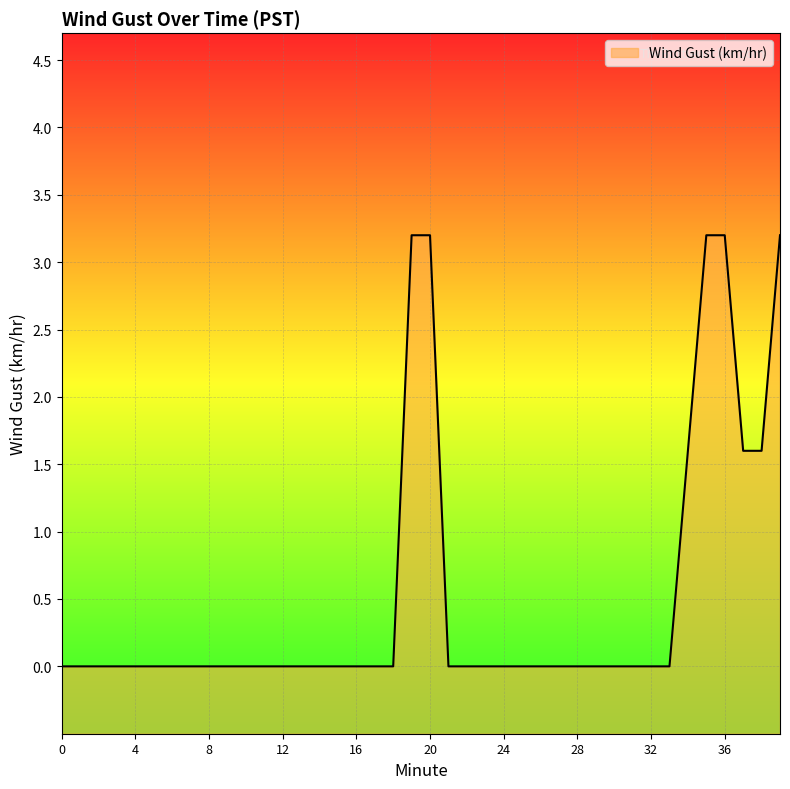

How many lines are shown in the chart?

1